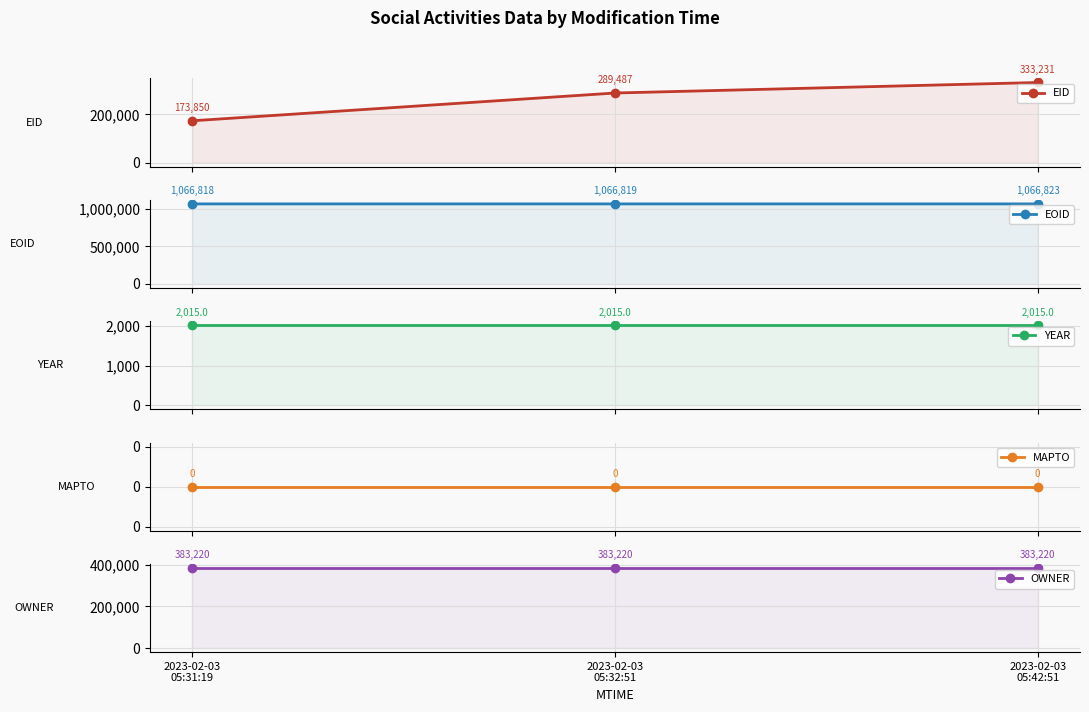

Which category has the lowest value in the MAPTO series?

2023-02-03
05:31:19